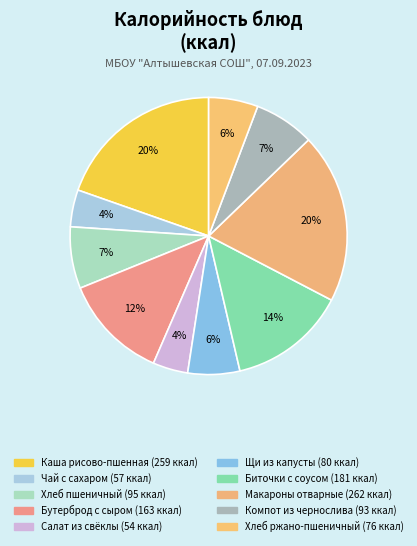

To the nearest percent, what is the difference between the largest and smallest slice percentages?

16%